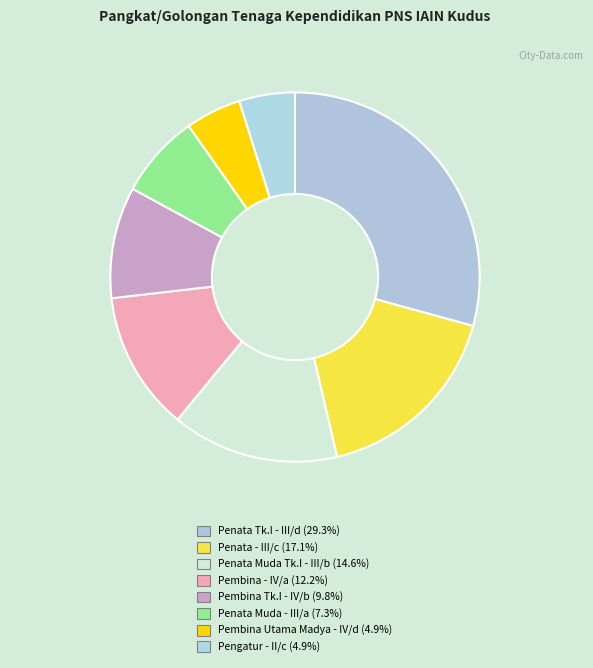

Combined, do Penata Muda Tk.I - III/b and Penata Muda - III/a account for over 50%?

No